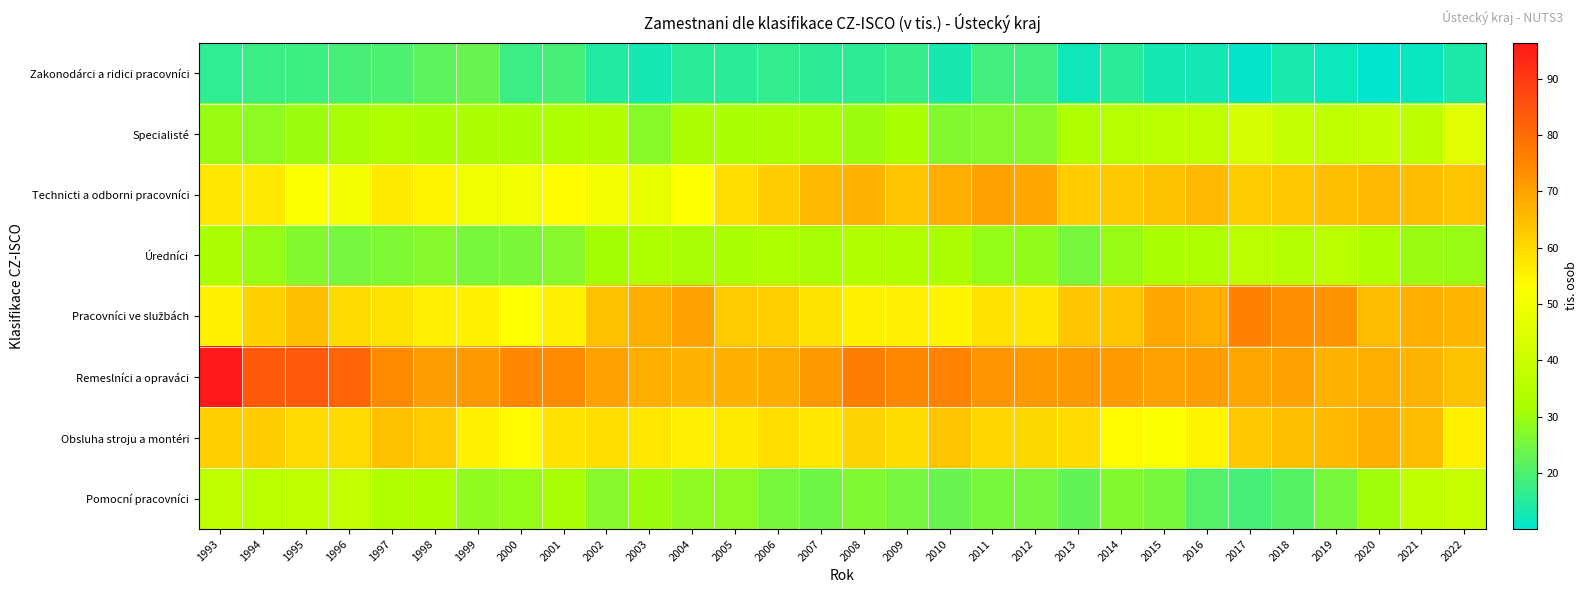

Which series has the largest range (max minus min)?

Remeslníci a opraváci